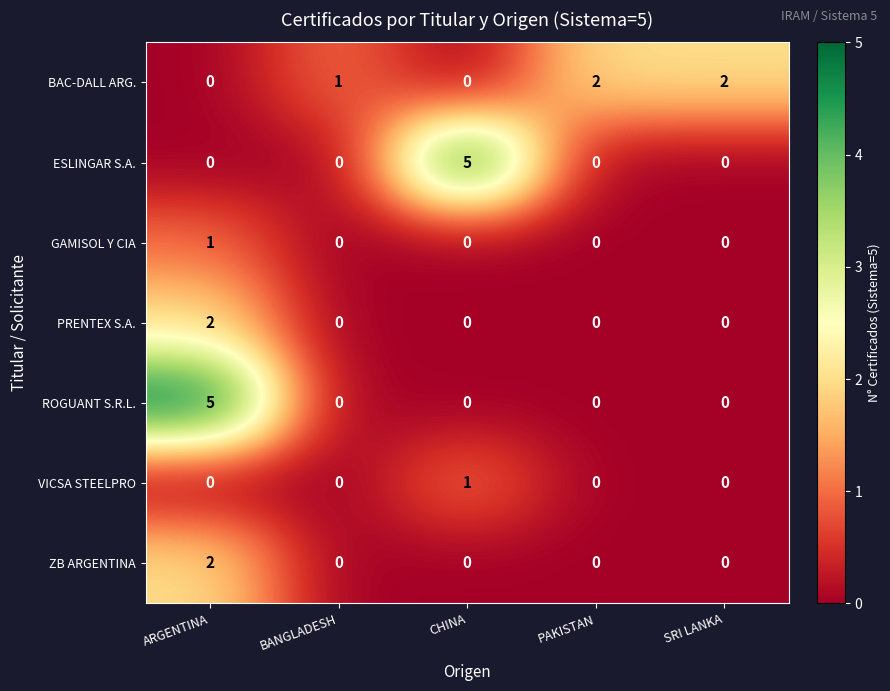

How many values in the ROGUANT S.R.L. series exceed 0?

1